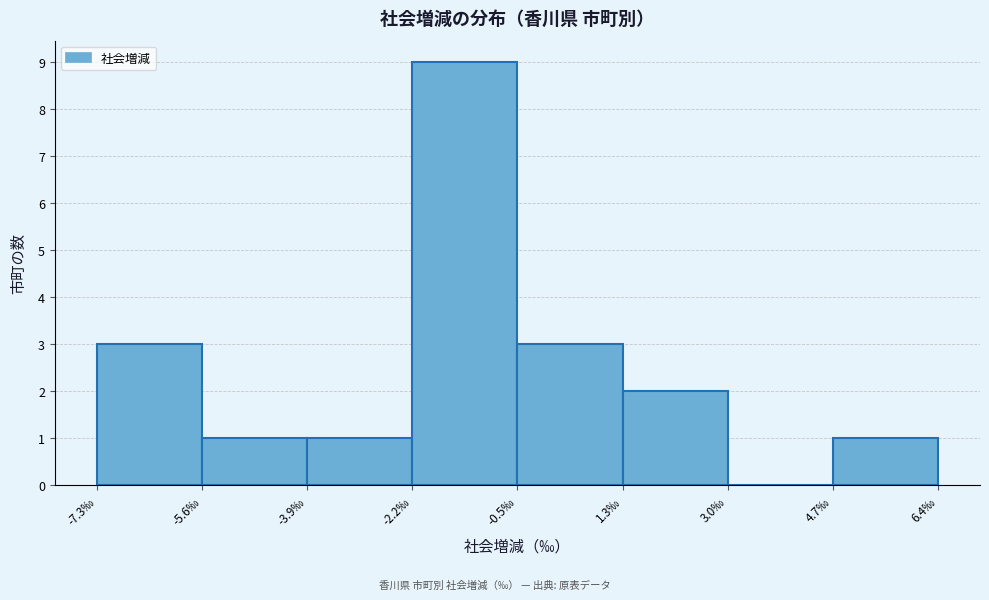

Reading left to right, list every bar in this chart as the range it spans on the x-axis followed by its height. Neither the bar edges nor the heights are printed on the chart, so give them approximately, as read against the axes.

-7.2 to -5.6: 3
-5.6 to -3.8: 1
-3.8 to -2.2: 1
-2.2 to -0.4: 9
-0.4 to 1.2: 3
1.2 to 3.0: 2
3.0 to 4.6: 0
4.6 to 6.4: 1